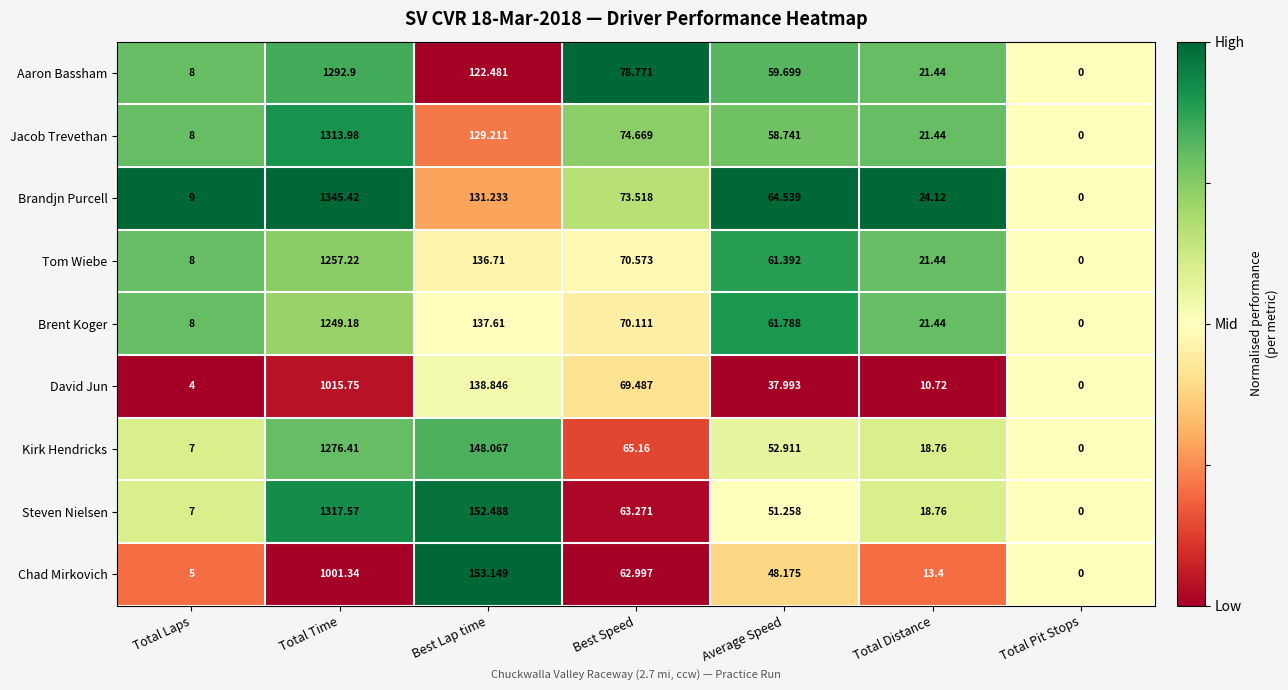

Rank the series at Average Speed from lowest to highest value.

David Jun, Chad Mirkovich, Steven Nielsen, Kirk Hendricks, Jacob Trevethan, Aaron Bassham, Tom Wiebe, Brent Koger, Brandjn Purcell